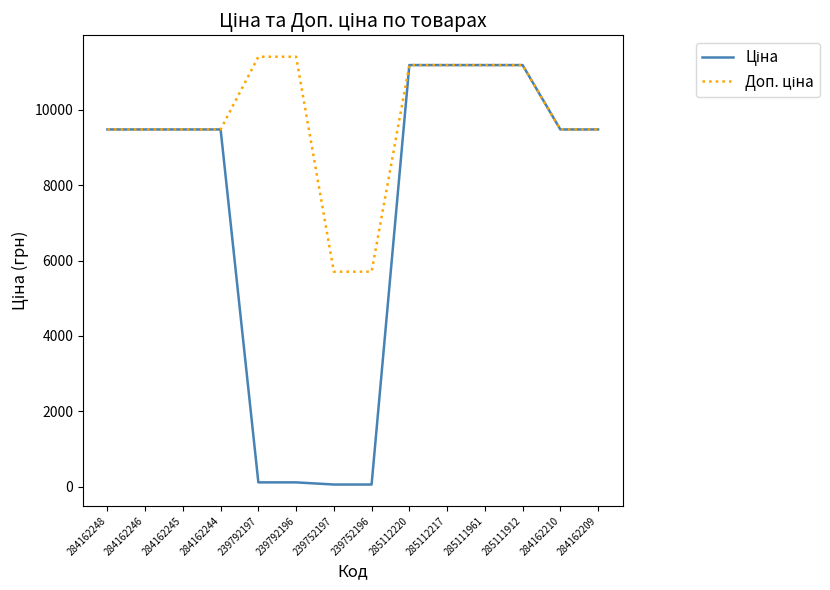

What is the total value across all series at 284162210?

18960.1